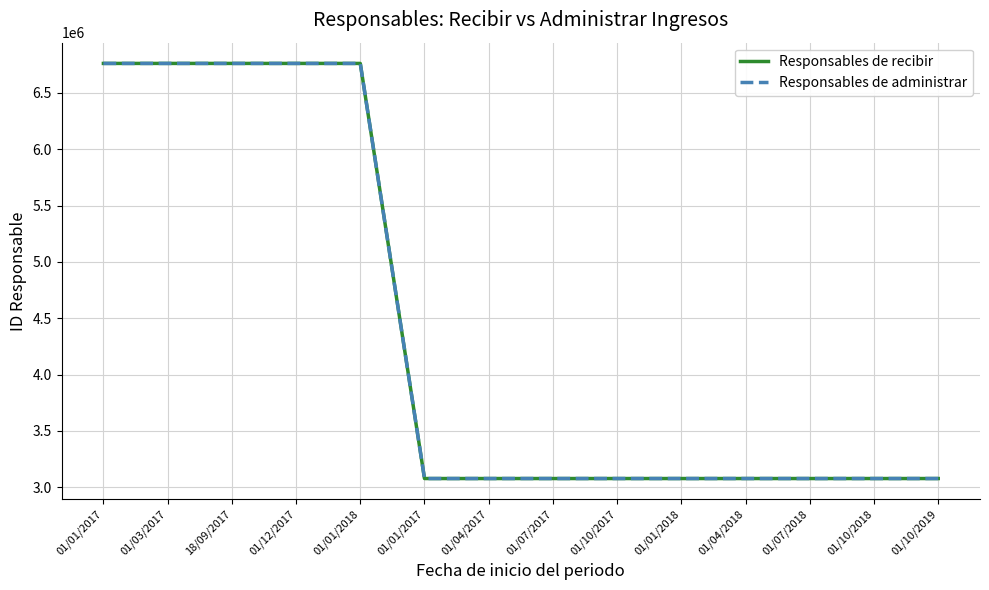

At which category is the sum across all series the highest?

01/01/2017